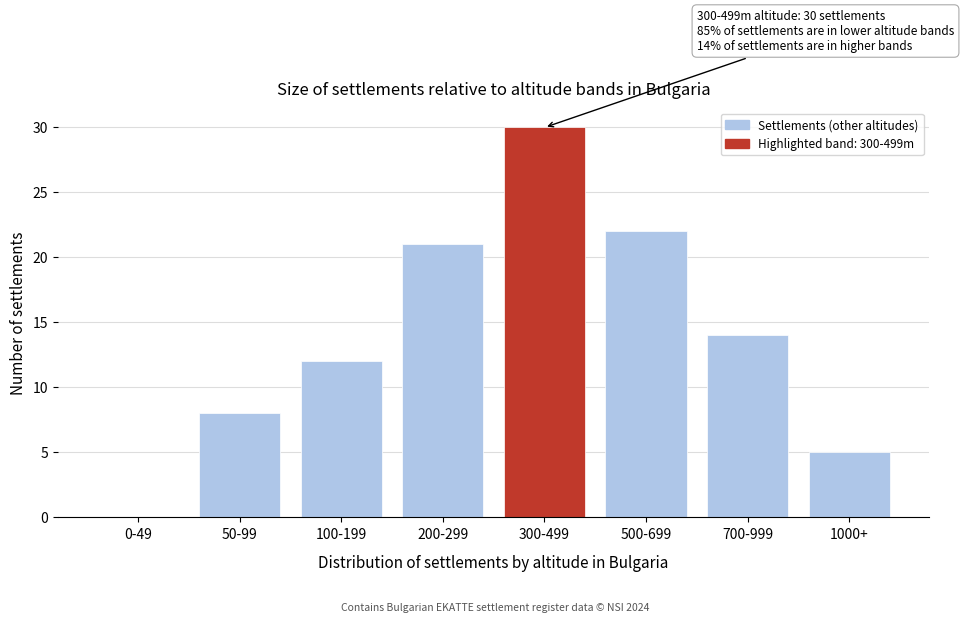

Reading left to right, extract all data points from this chart.

0-49=0	50-99=8	100-199=12	200-299=21	300-499=30	500-699=22	700-999=14	1000+=5